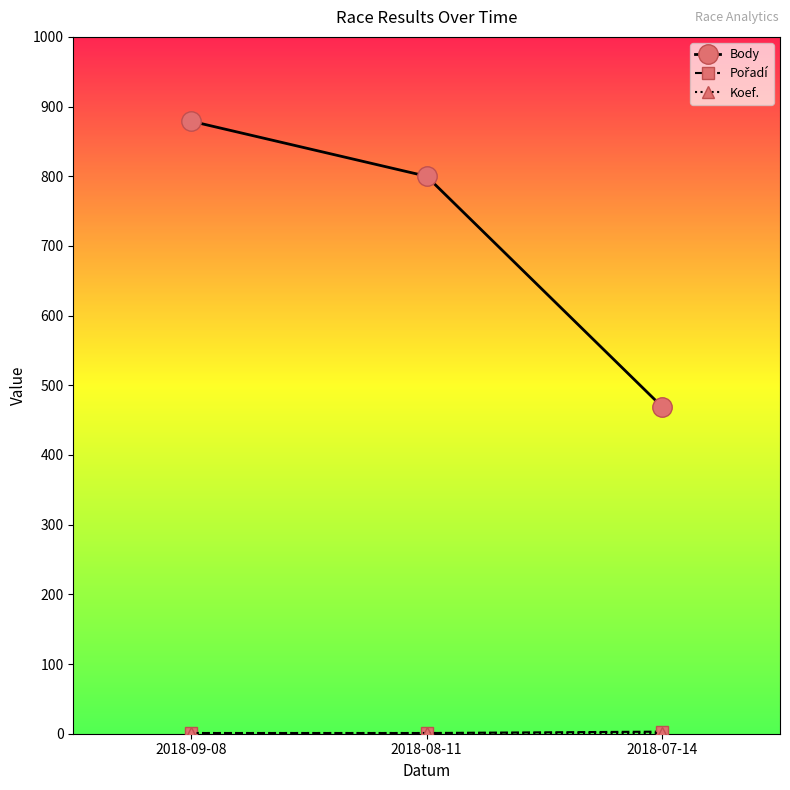

Which series has the largest range (max minus min)?

Body